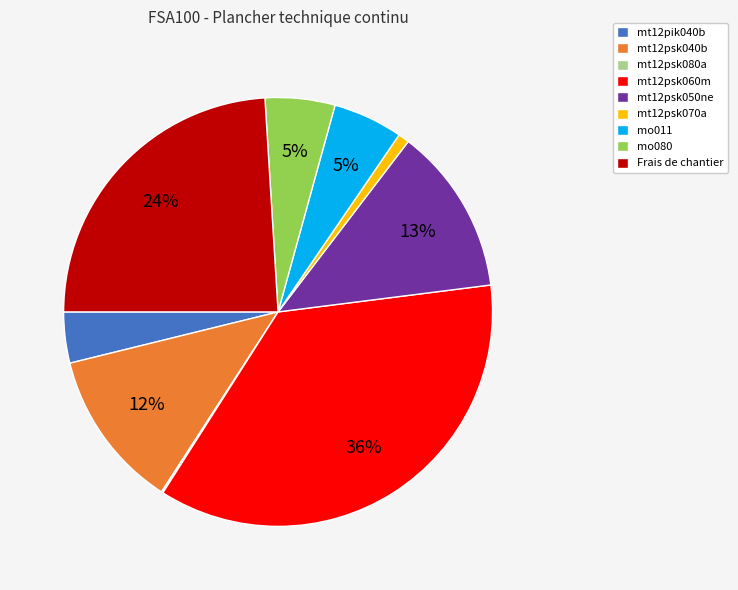

Do mt12psk060m and mt12psk070a together represent more than half of the pie?

No